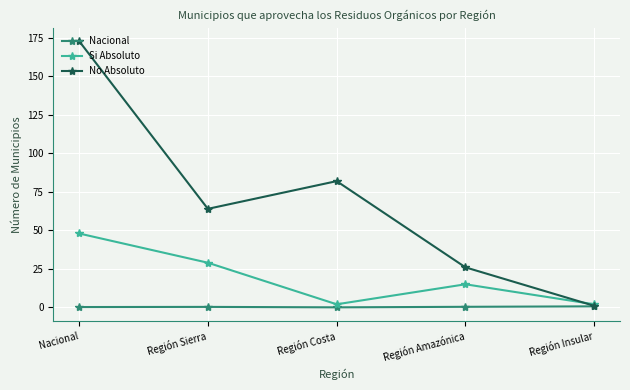

The No Absoluto series shows 173.0 at Nacional. True or false?

True